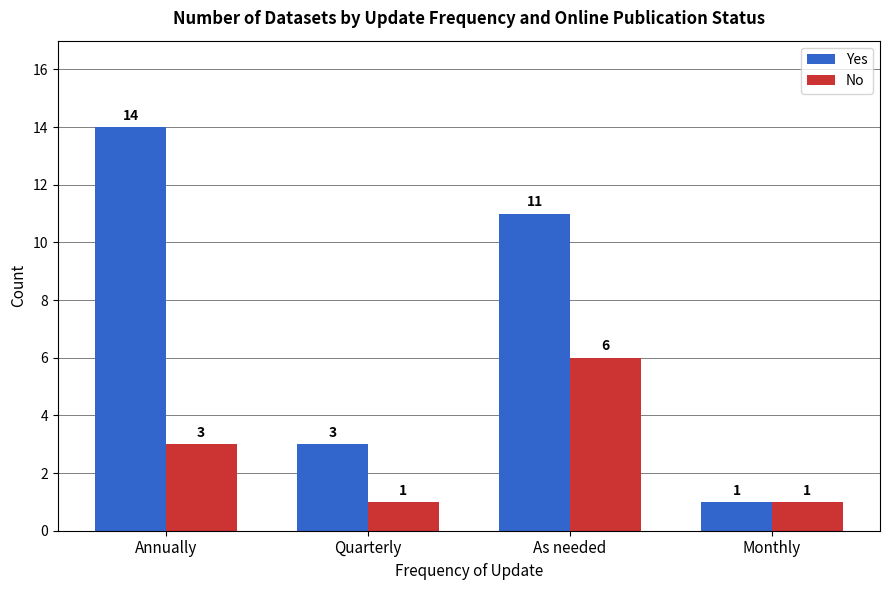

Which series has the largest total across all categories?

Yes